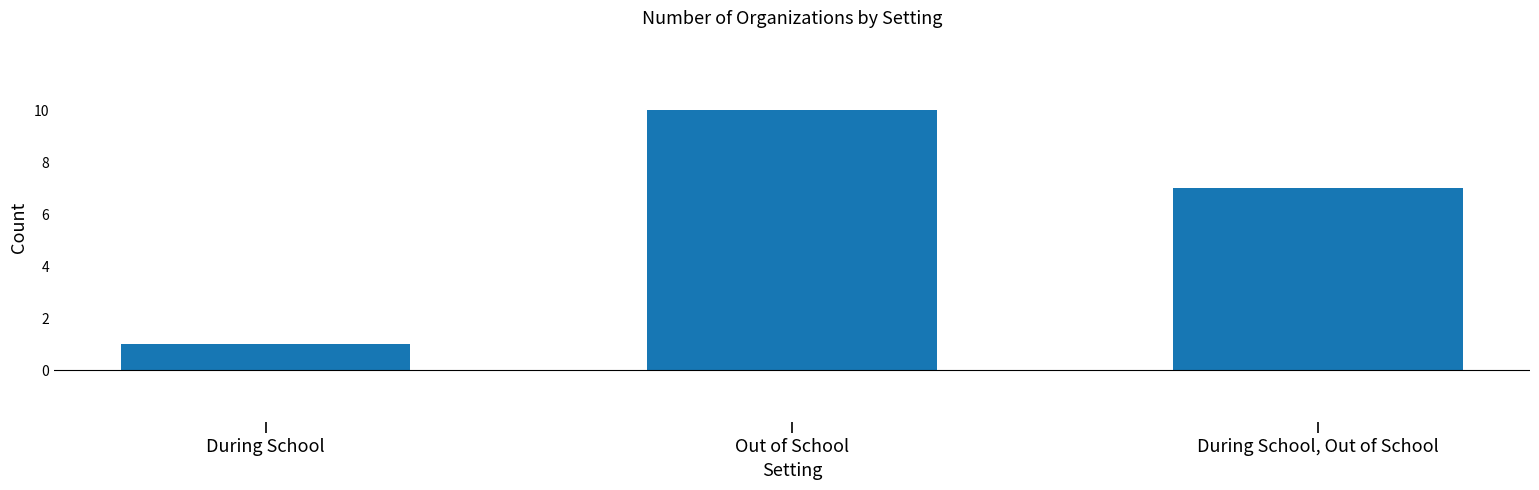

Which label corresponds to the smallest value in the chart?

During School